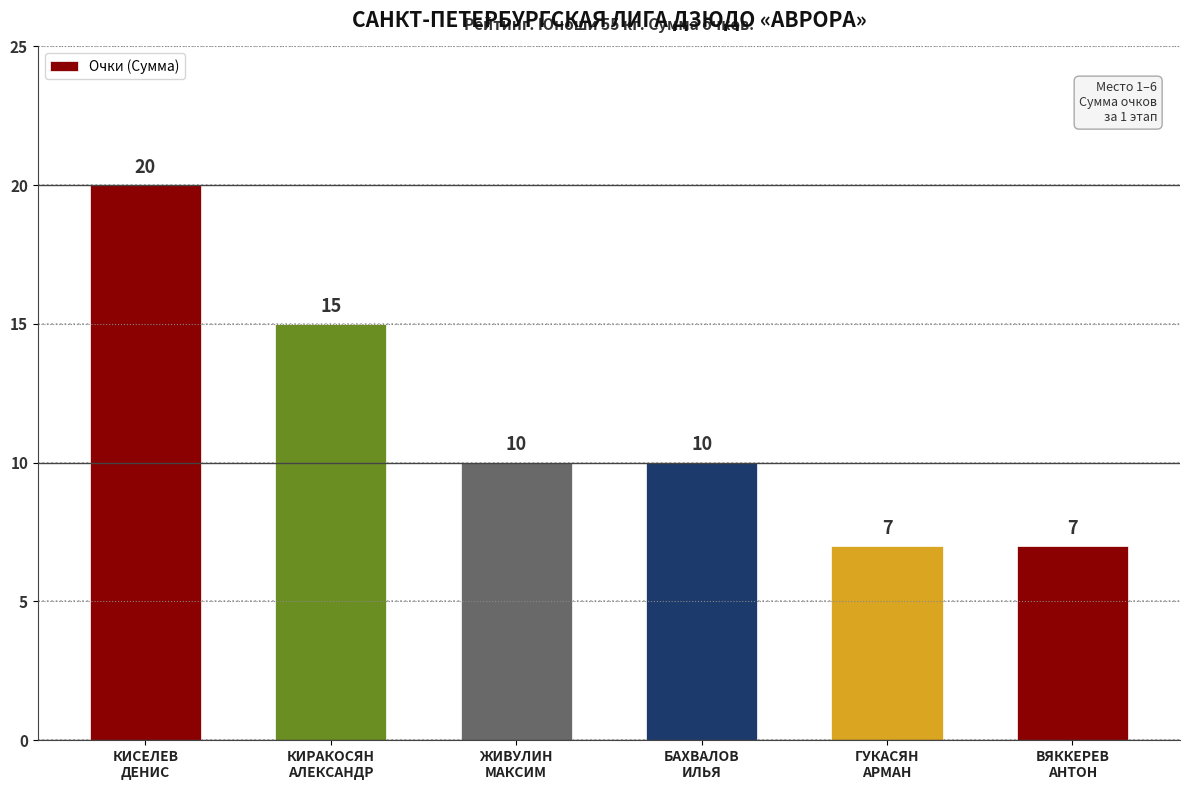

Does the chart contain stacked bars?

No